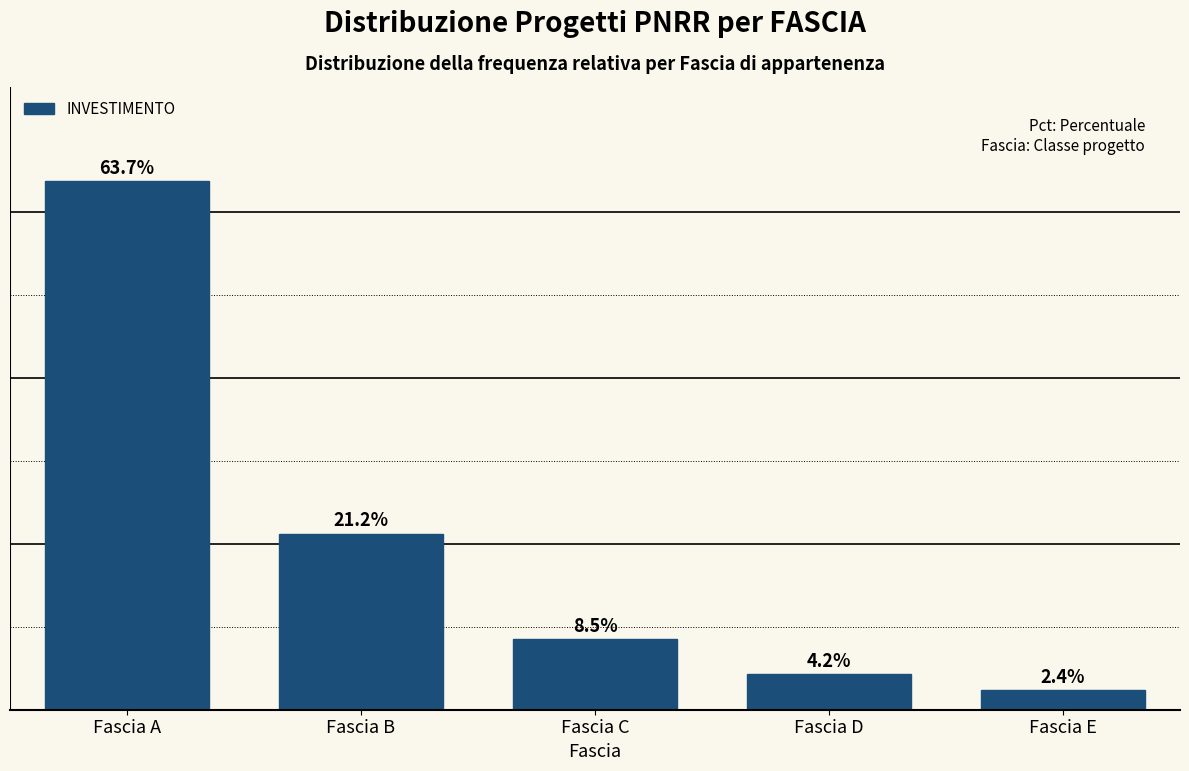

Reading left to right, transcribe all the data shown in this chart.

Fascia A=63.7	Fascia B=21.2	Fascia C=8.5	Fascia D=4.2	Fascia E=2.4